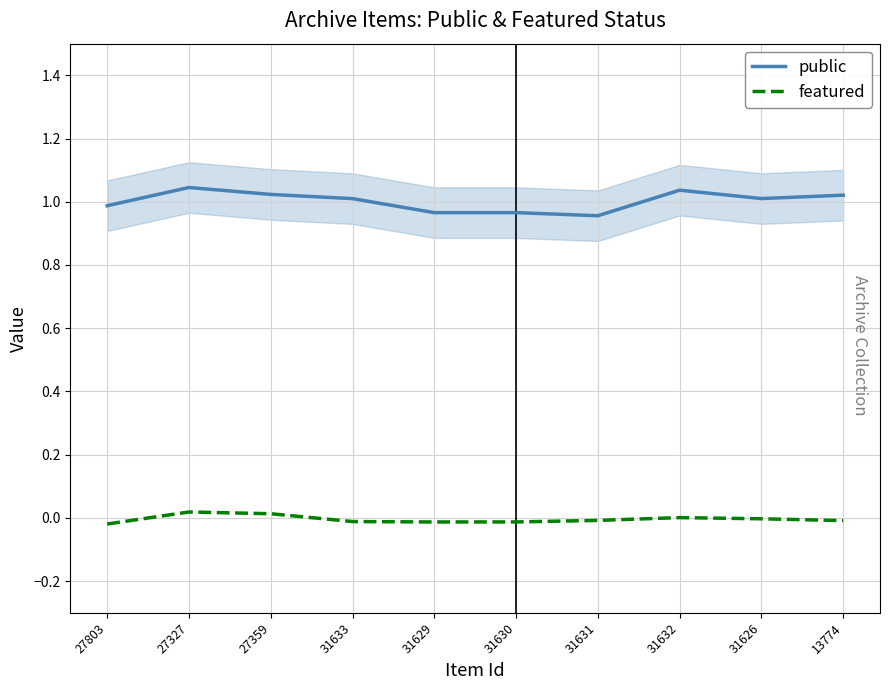

Which category has the lowest value across all series?

27803